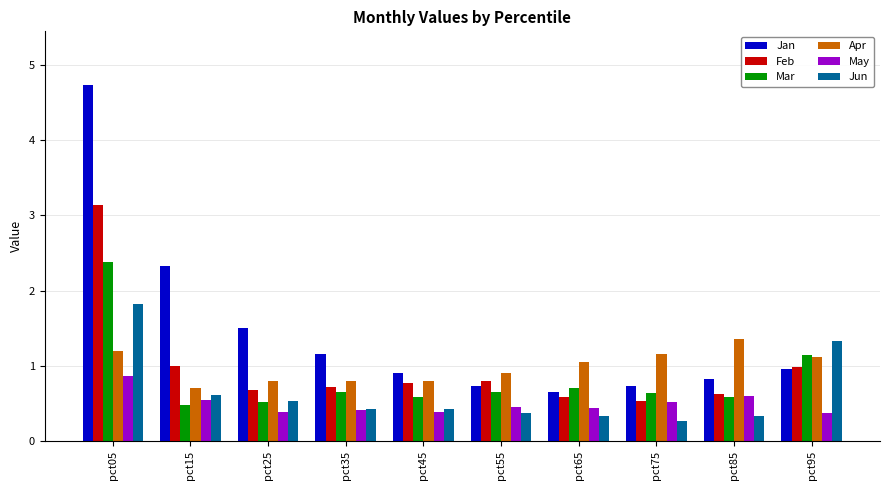

Are the bars grouped side by side (vs. stacked)?

Yes